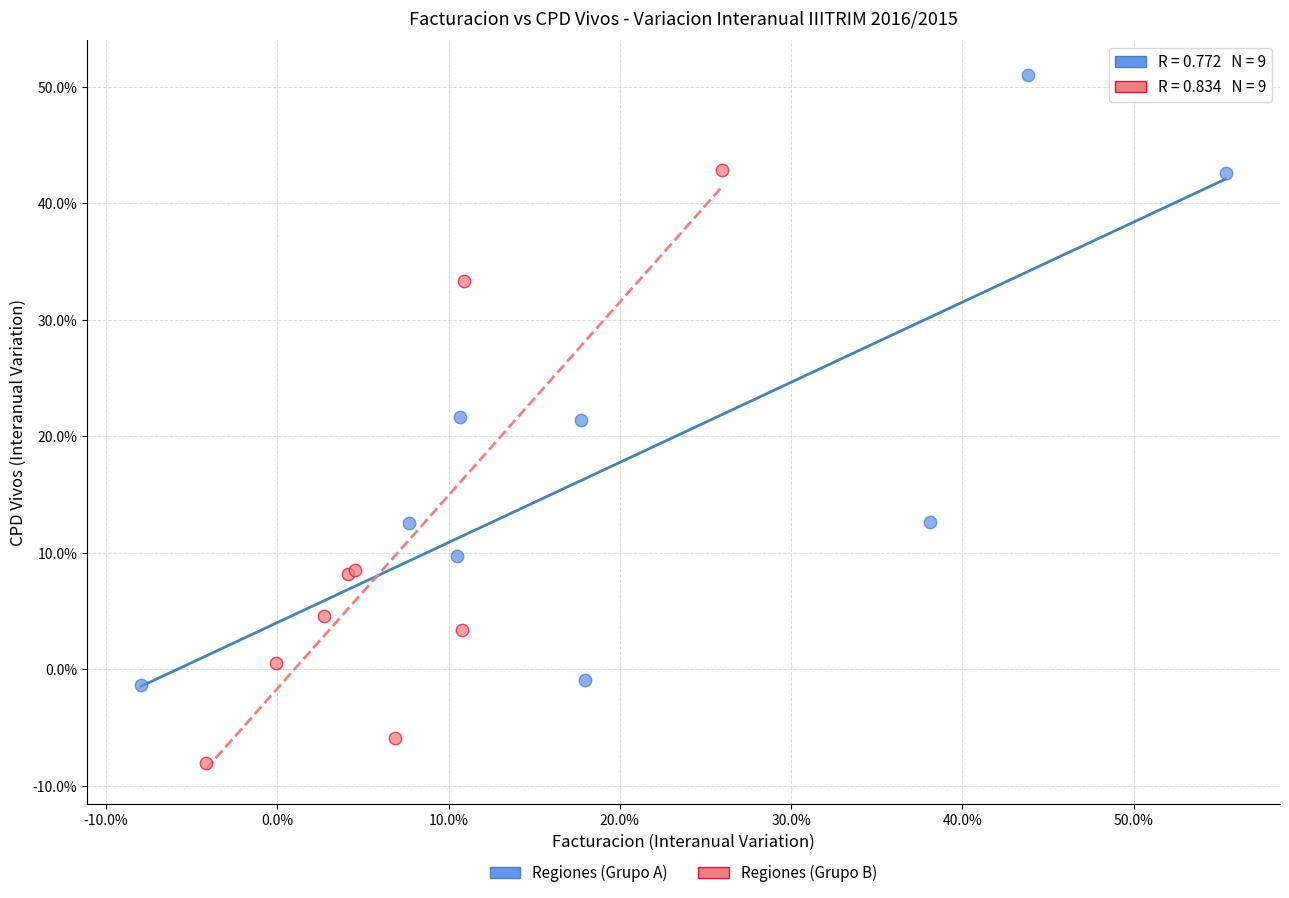

Which series reaches the minimum Y coordinate?

Regiones (Grupo B)